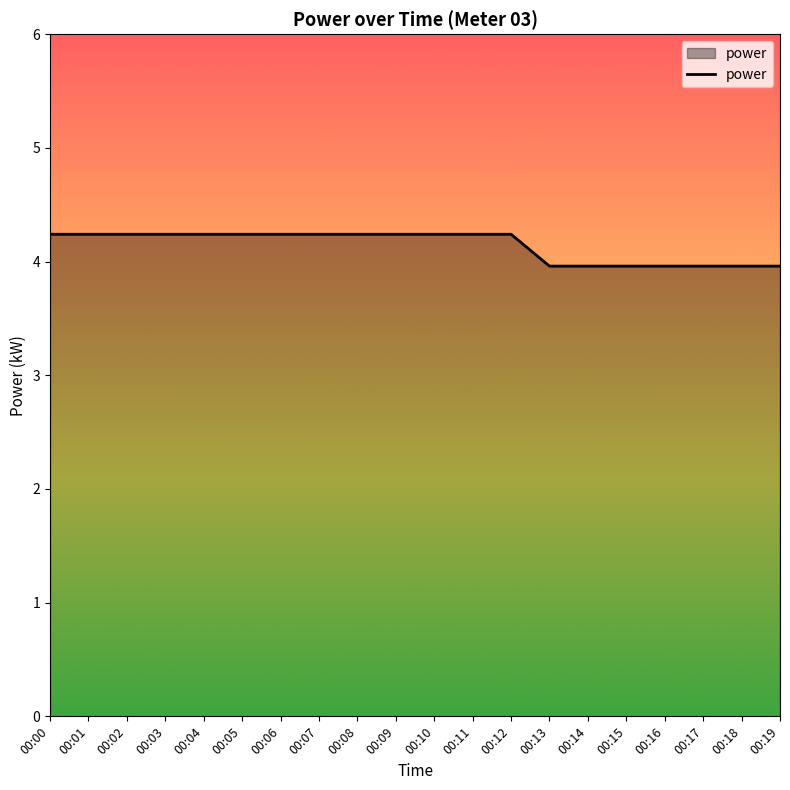

Which has a higher value, 00:15 or 00:01?

00:01